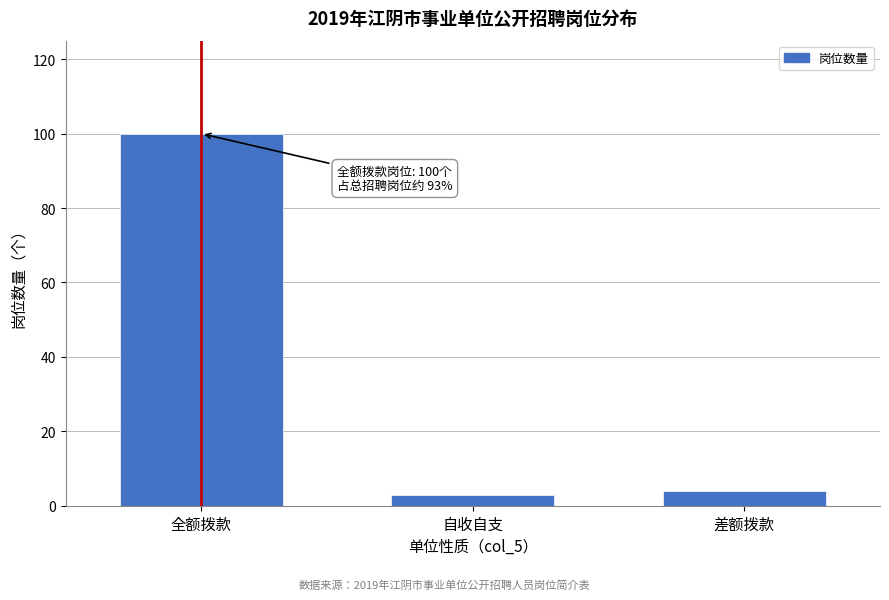

Reading left to right, what are all the values shown in this chart?

100	3	4